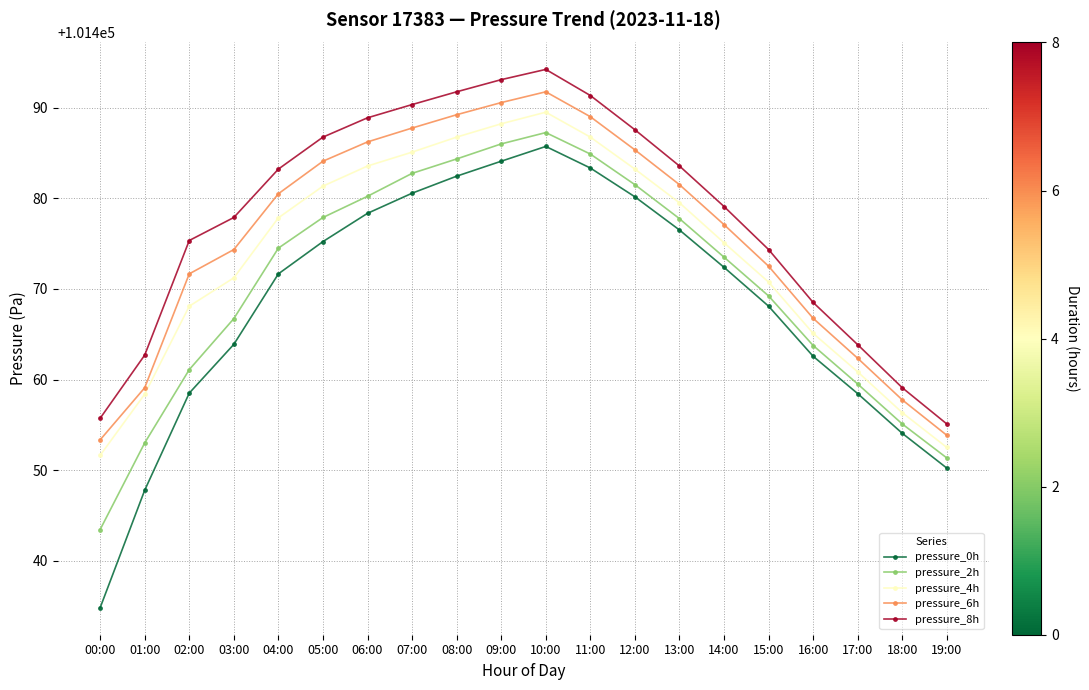

At which category is the sum across all series the highest?

10:00